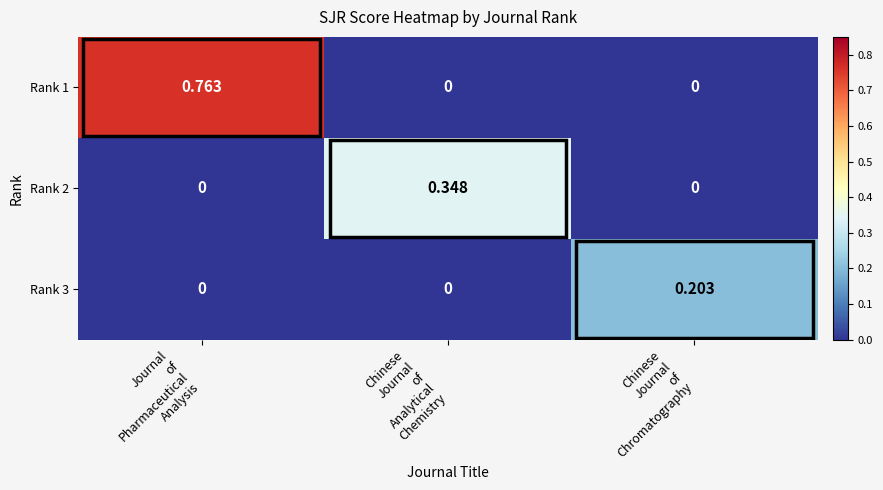

Count the number of data series in this chart.

3